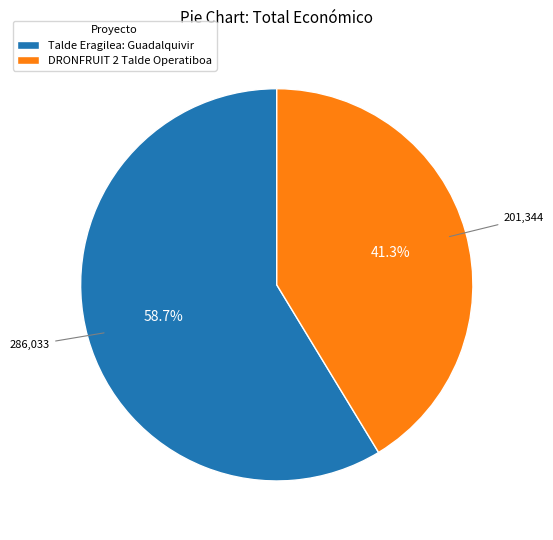

How much of the chart is everything except Talde Eragilea: Guadalquivir?

41.3%